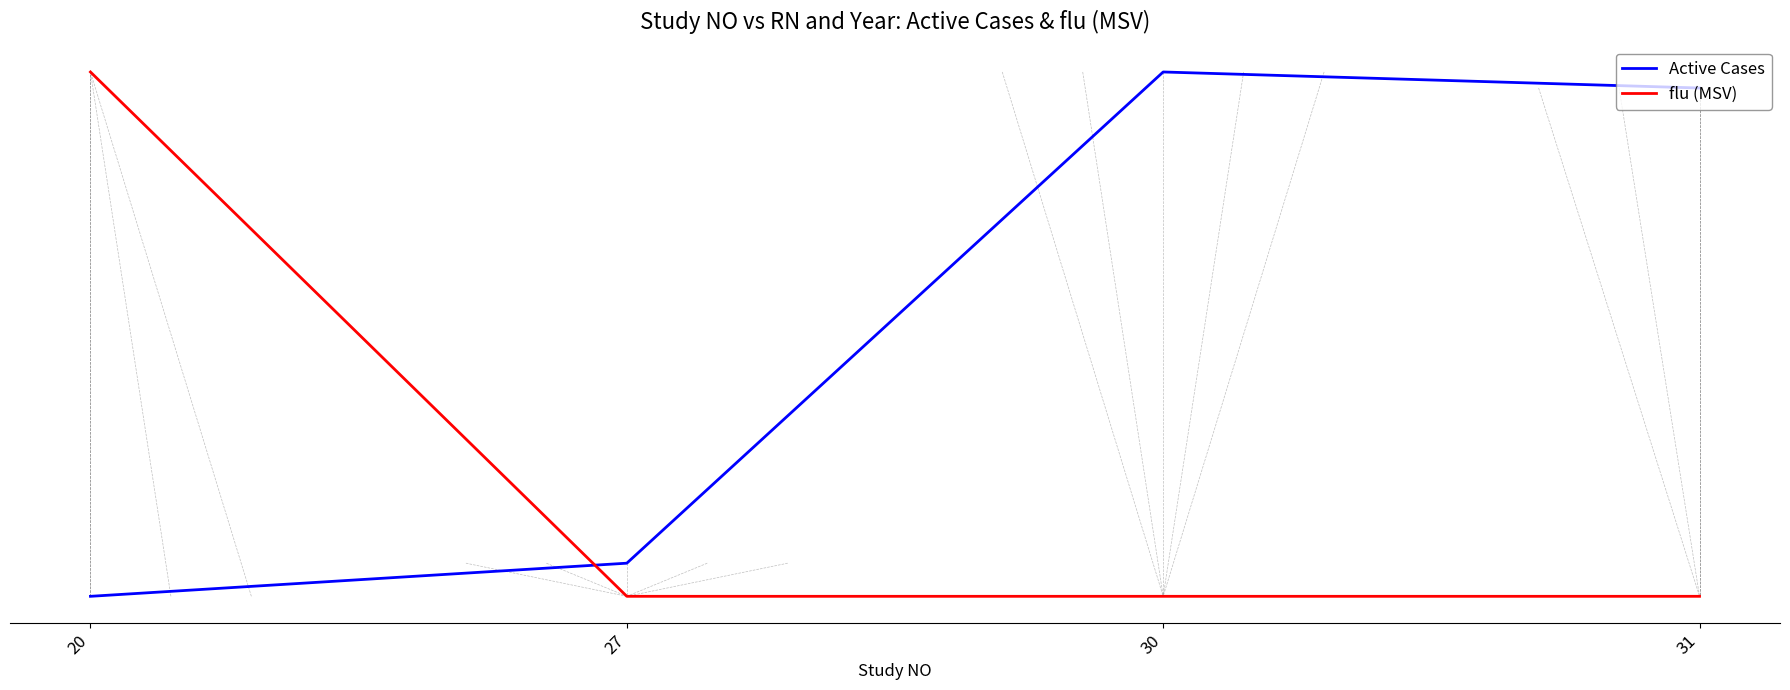

What are all the series names shown in the legend?

Active Cases, flu (MSV)